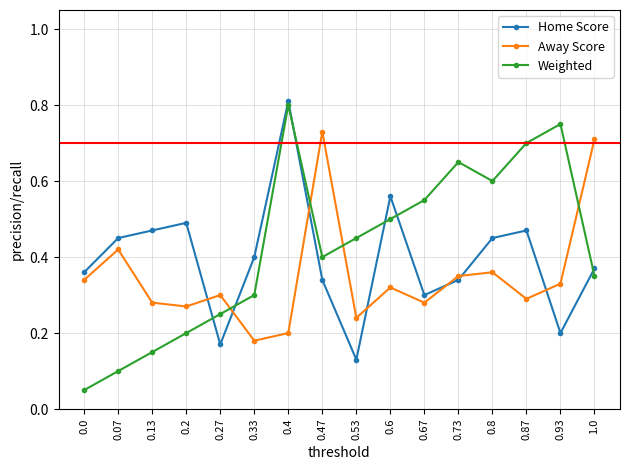

Which series has the widest spread of values?

Weighted